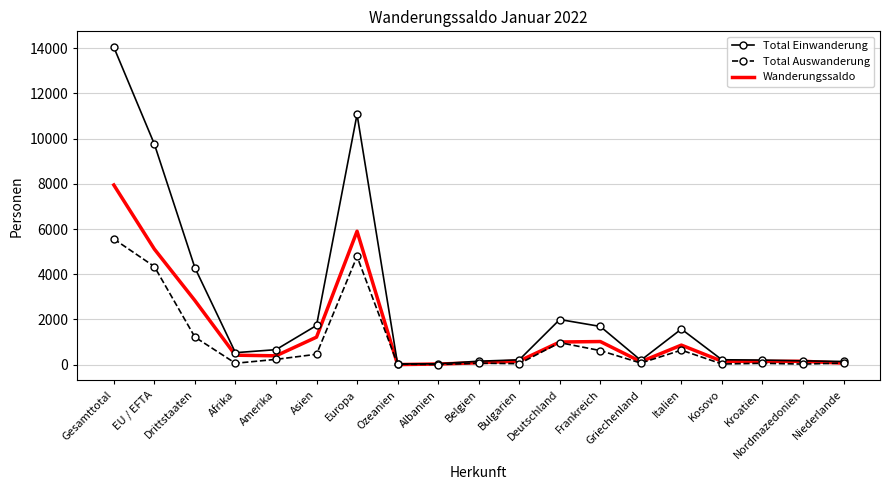

Which label corresponds to the largest value in the chart?

Gesamttotal